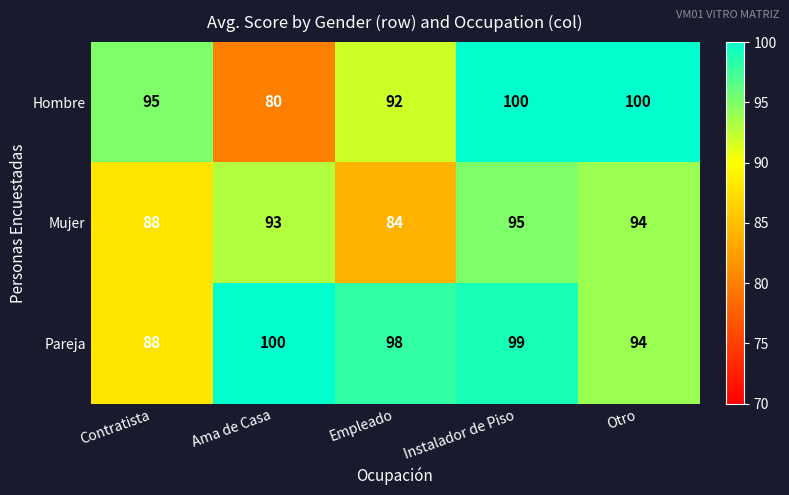

How many series are shown in this chart?

3